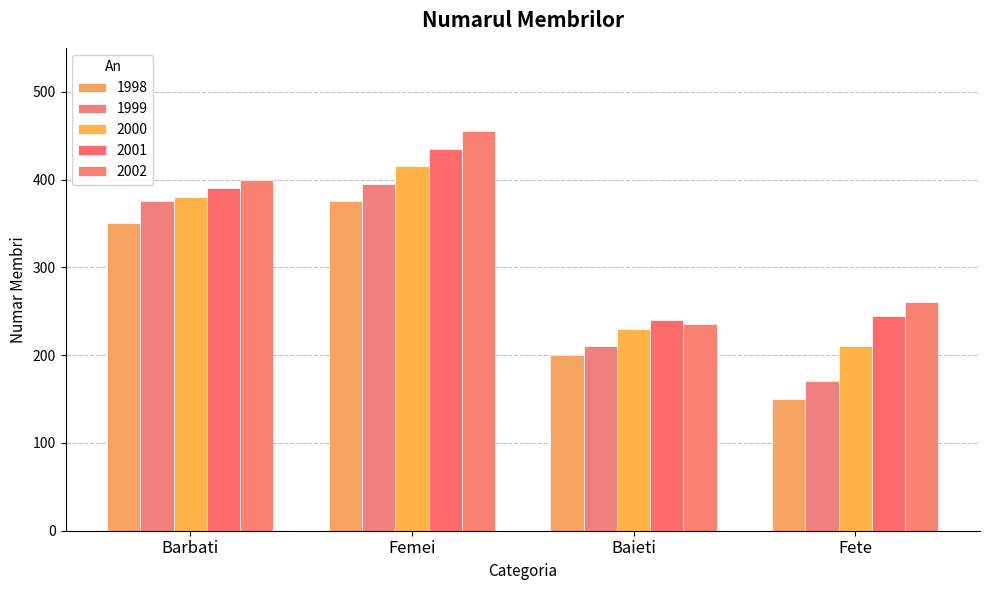

Where does the 1998 series first go above 350?

Femei